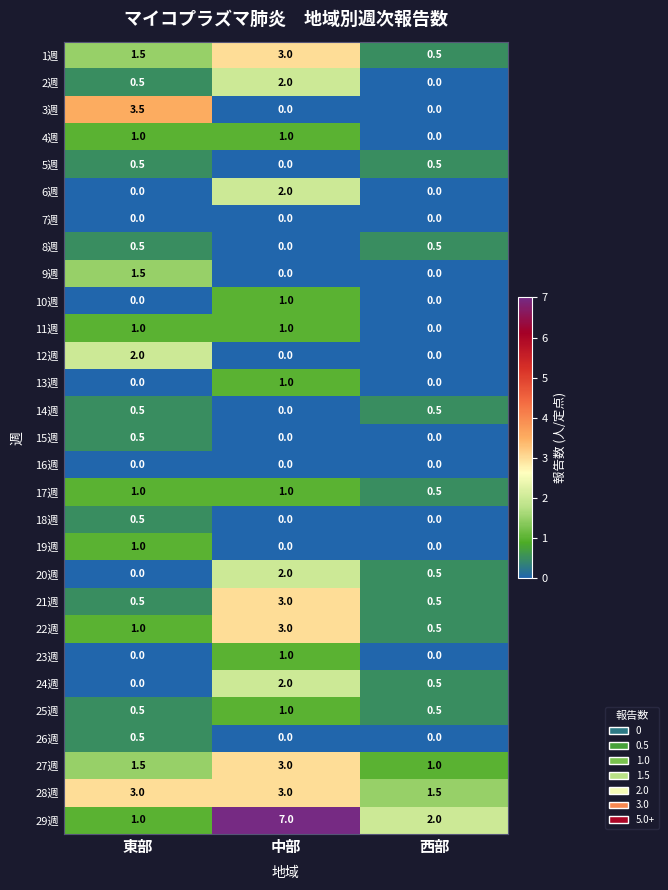

How many 10週 values are between 0 and 1?

3